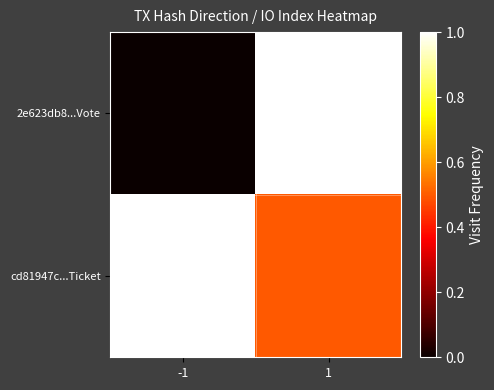

At which category is the sum across all series the highest?

1